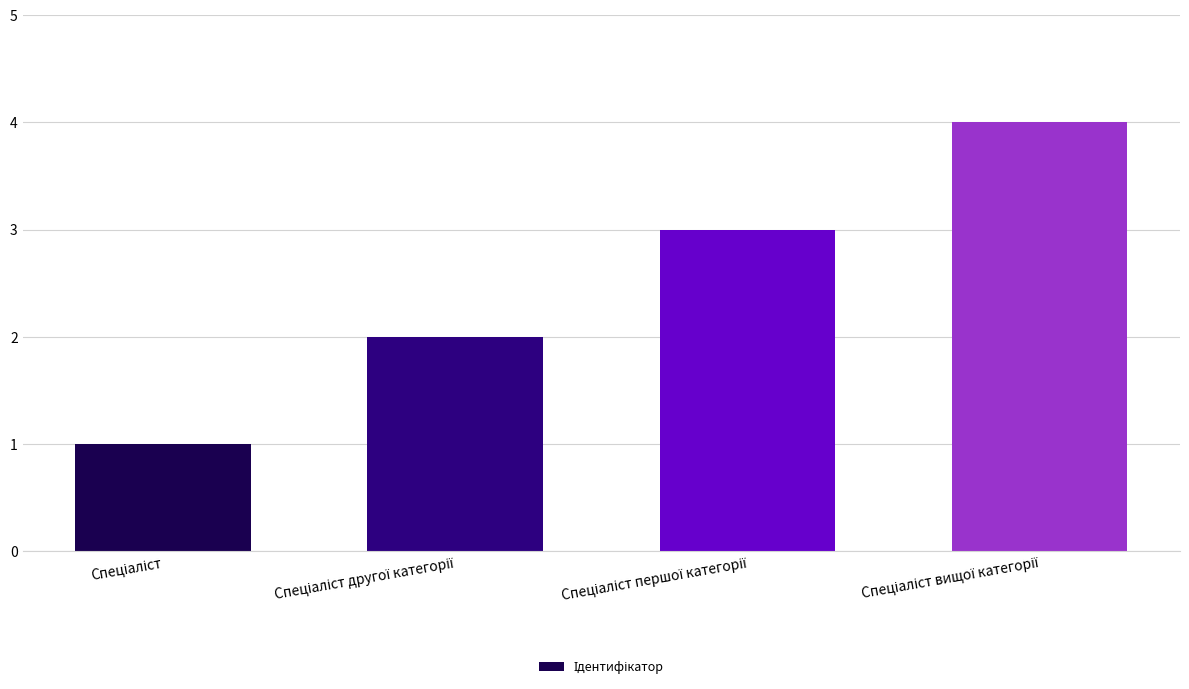

What is the greatest value displayed?

4